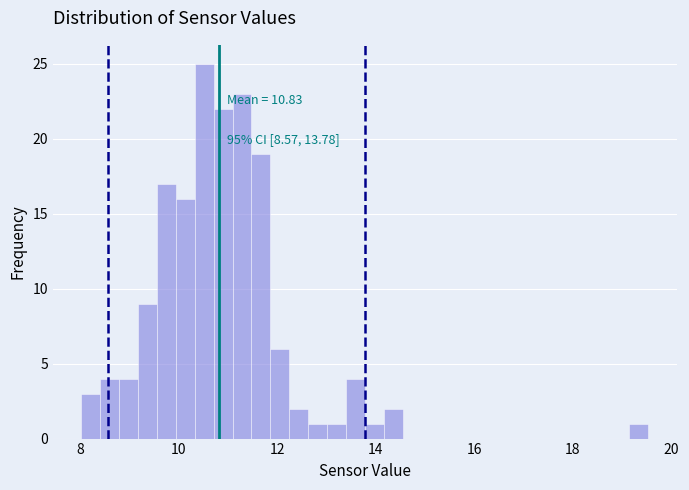

Read against the x-axis, roughly where is the centre of the tallest bar?

10.6